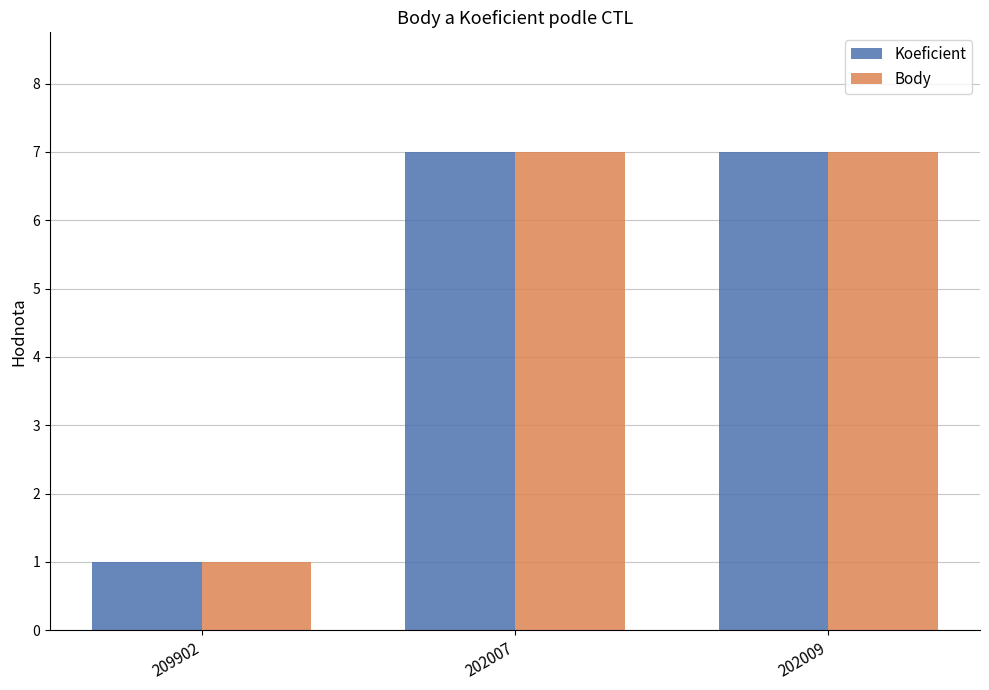

What is the lowest value of the Koeficient series?

1